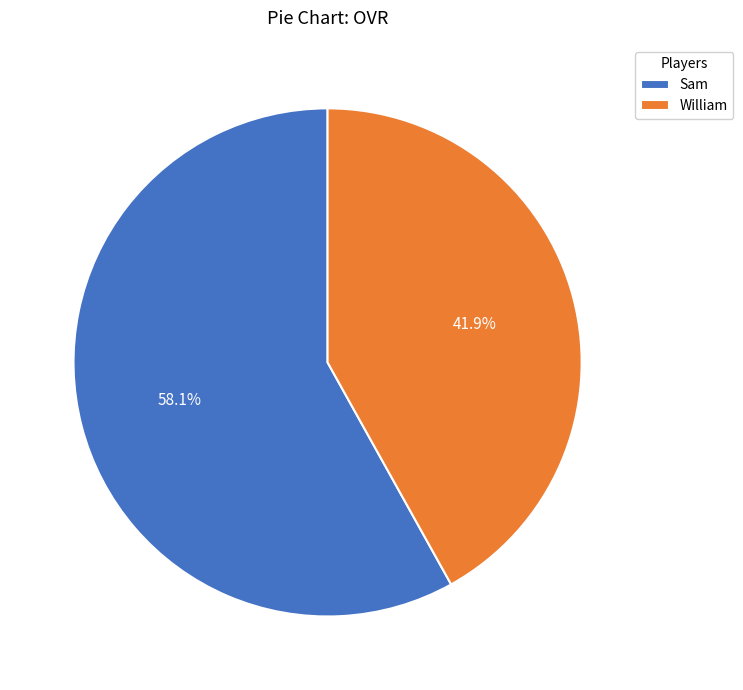

What is the majority slice?

Sam